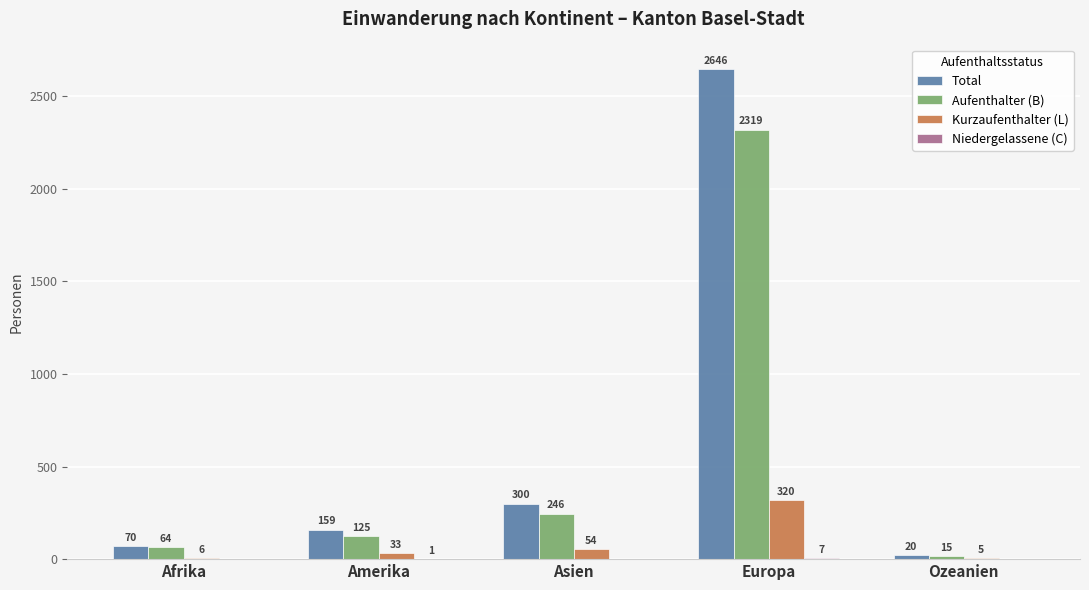

Which series changed the most between Afrika and Asien?

Total